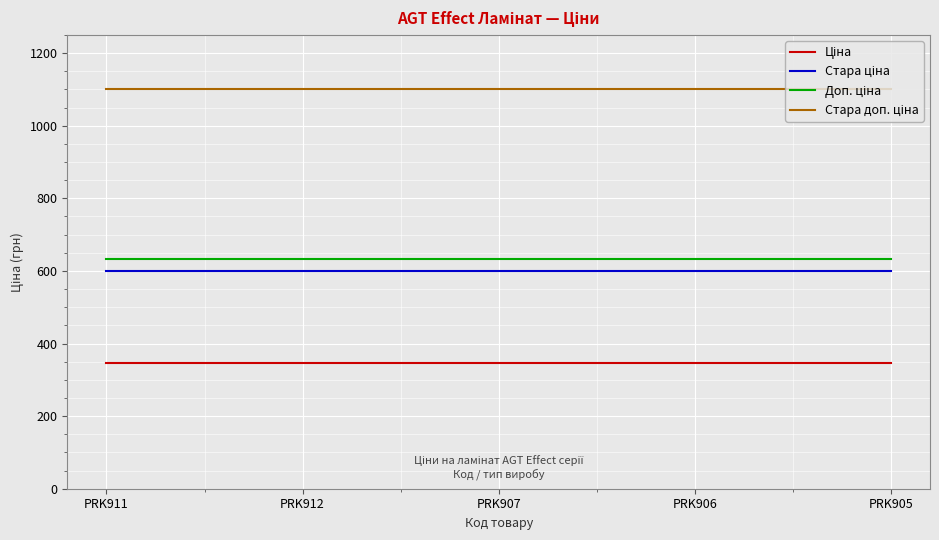

What is the maximum value shown in the chart?

1100.0